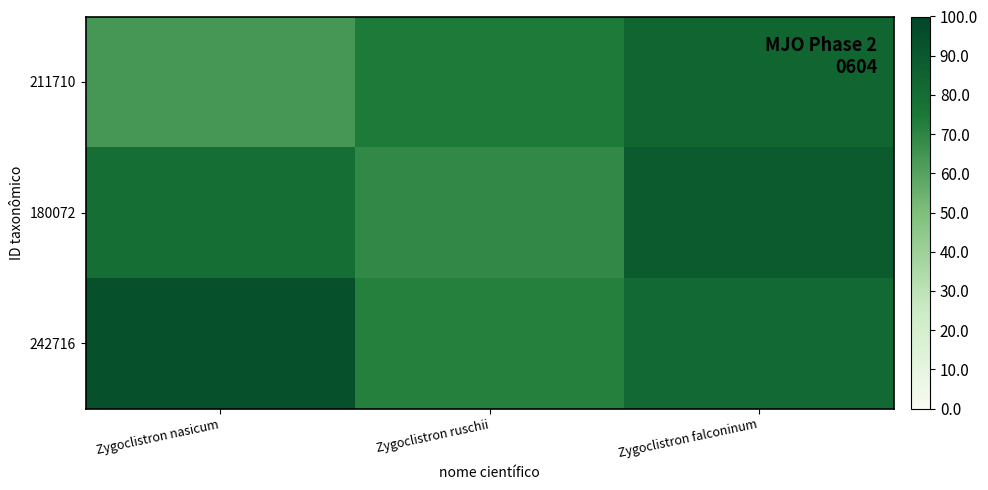

Which series has the largest total across all categories?

242716